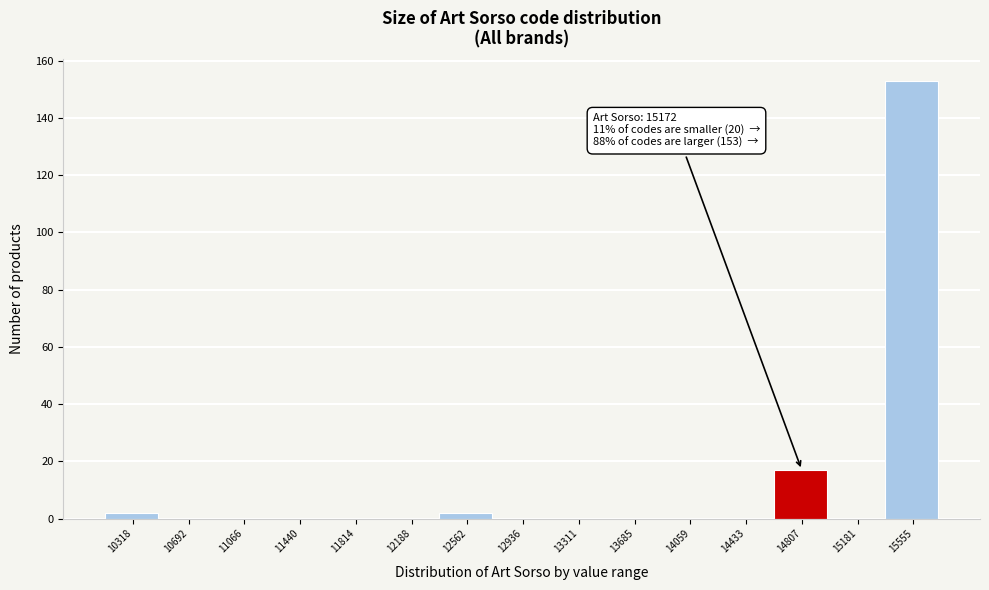

Reading left to right, transcribe all the data shown in this chart.

10318=2	10692=0	11066=0	11440=0	11814=0	12188=0	12562=2	12936=0	13311=0	13685=0	14059=0	14433=0	14807=17	15181=0	15555=153